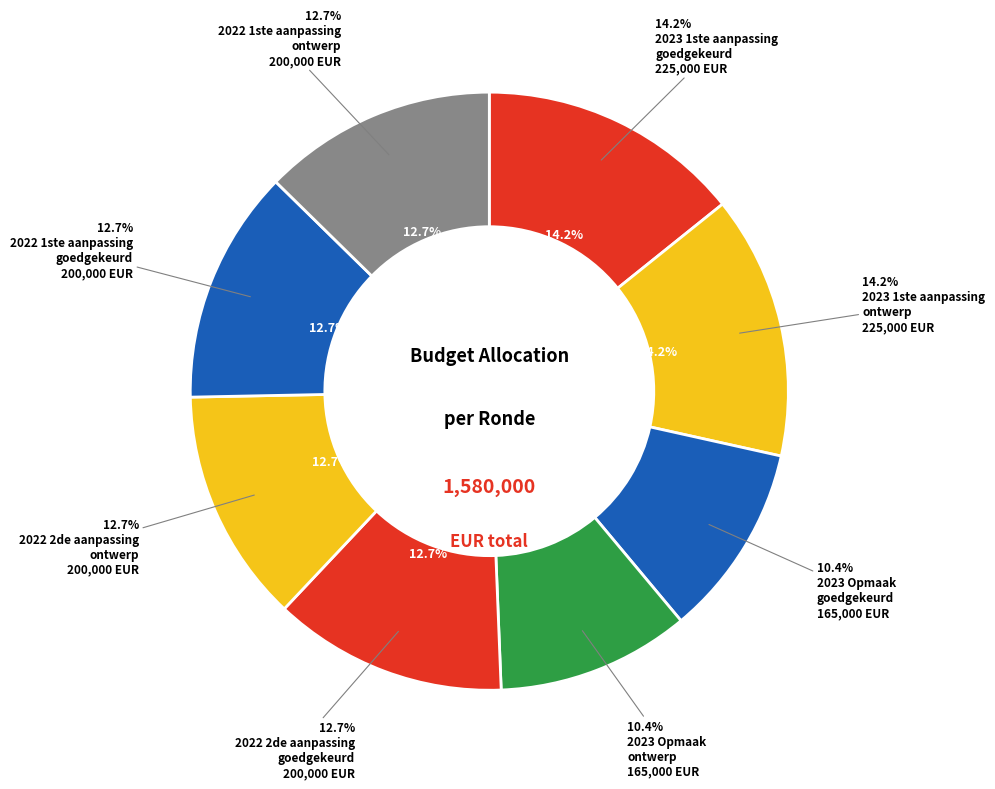

To the nearest percent, what is the average slice percentage?

12%